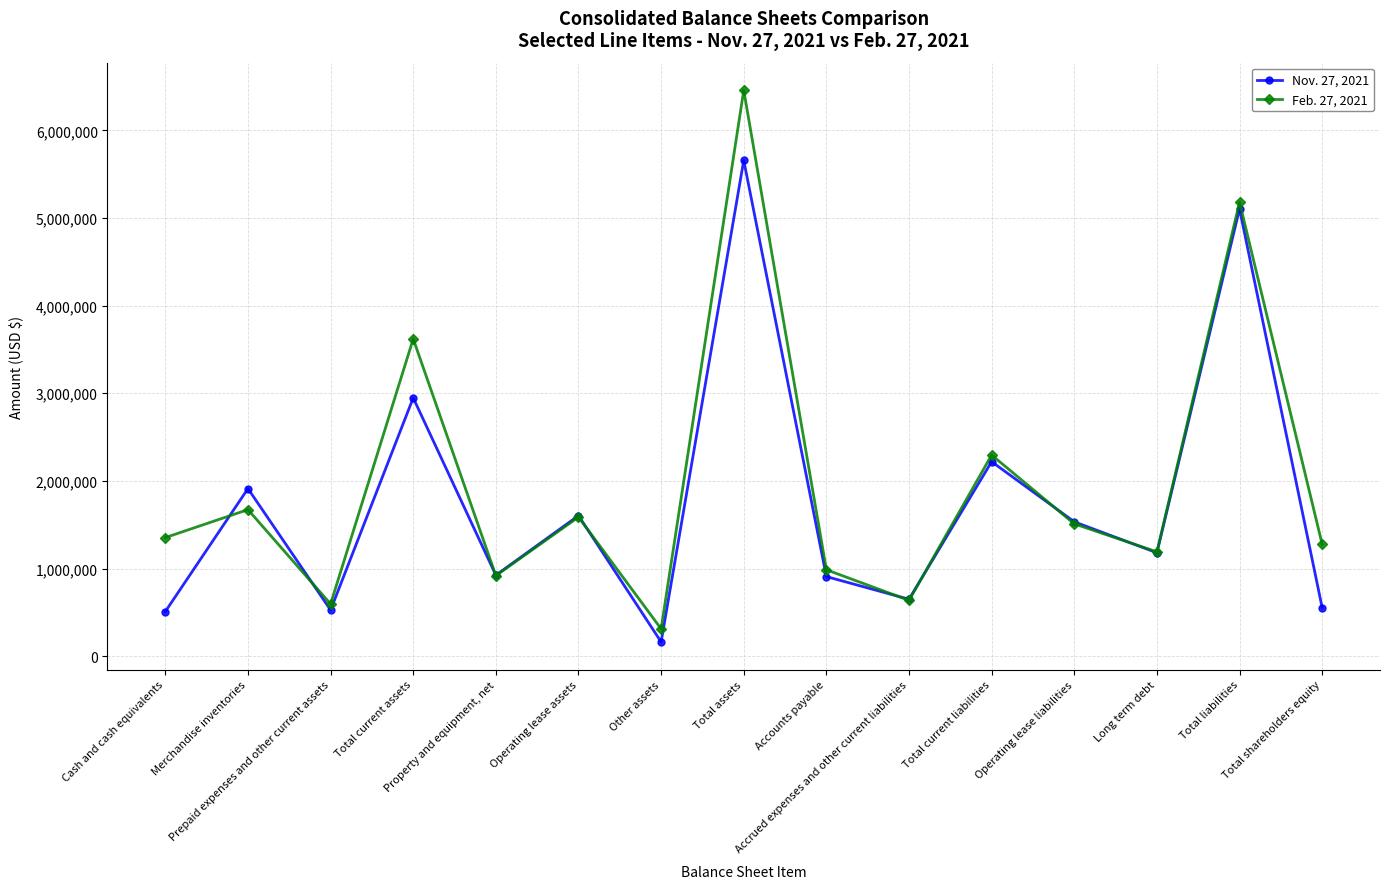

Which series changed the most between Property and equipment, net and Total current liabilities?

Feb. 27, 2021